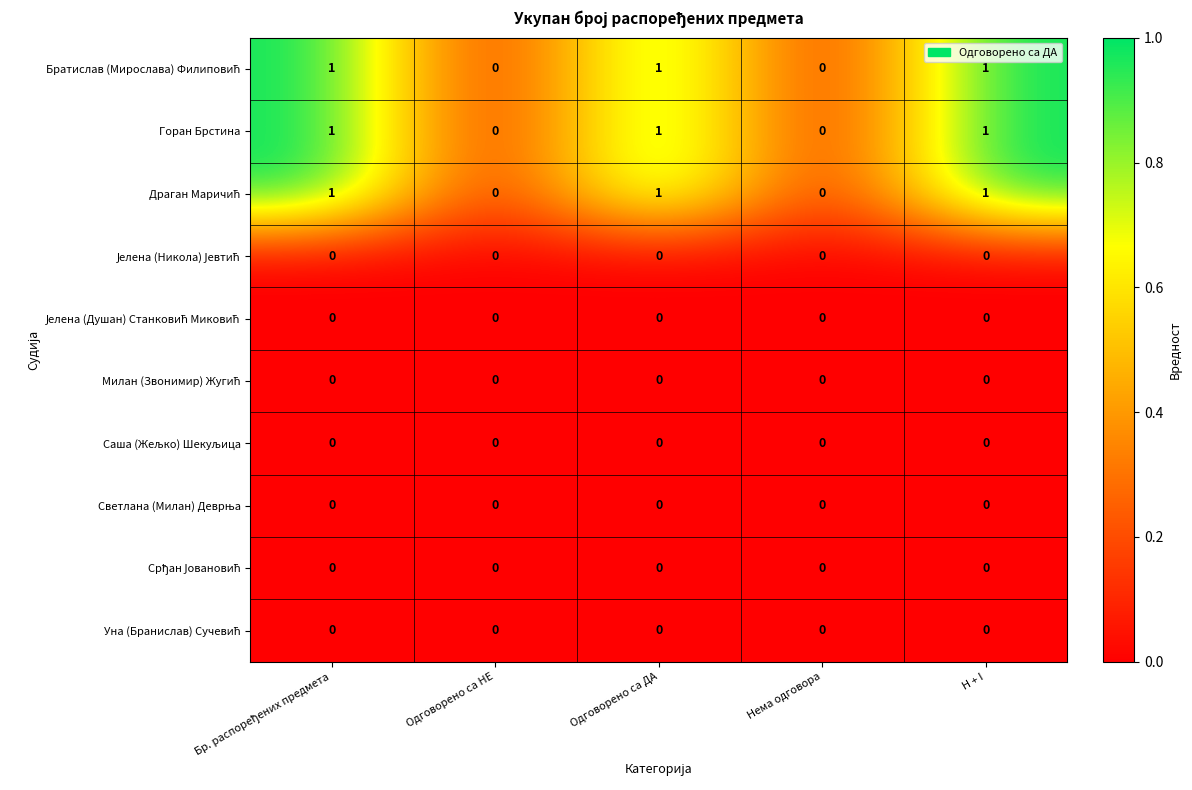

What is the sum of all Горан Брстина values?

3